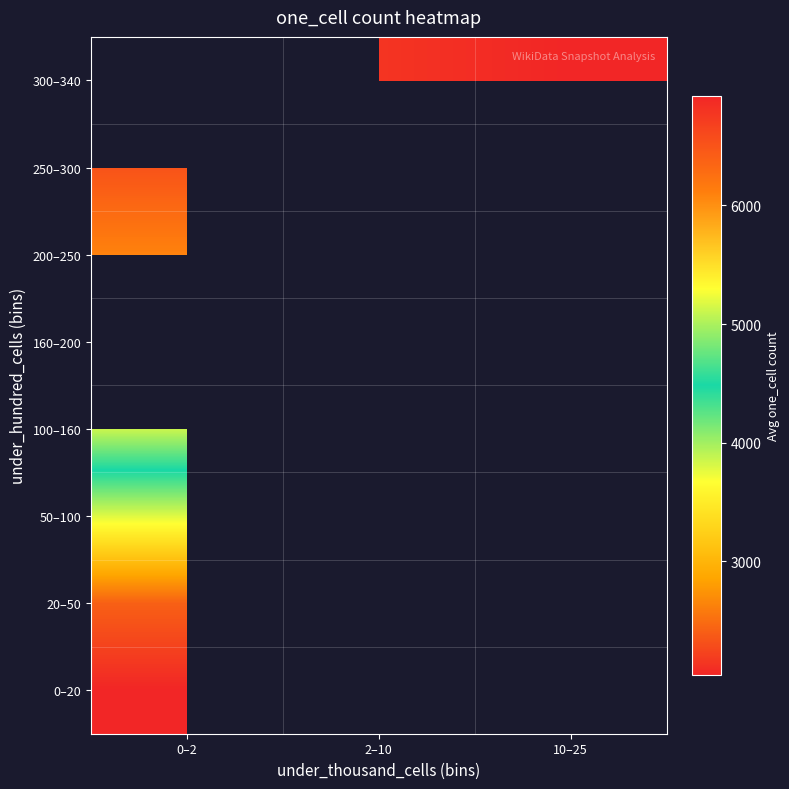

What is the smallest value displayed?

2042.7